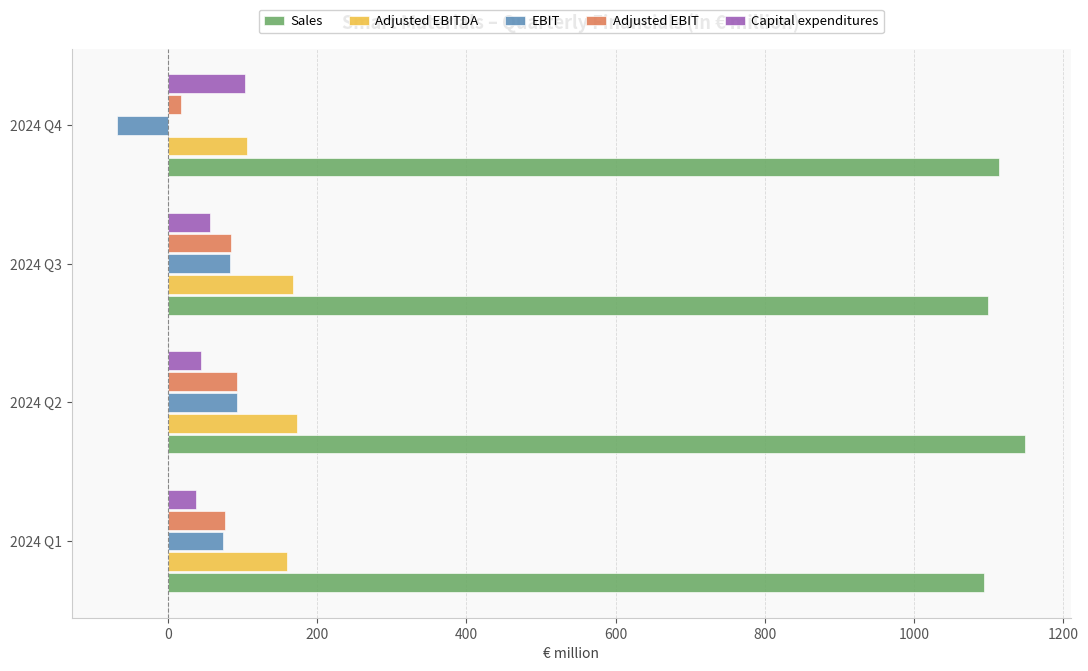

What is the difference between the highest and lowest values at 2024 Q3?

1043